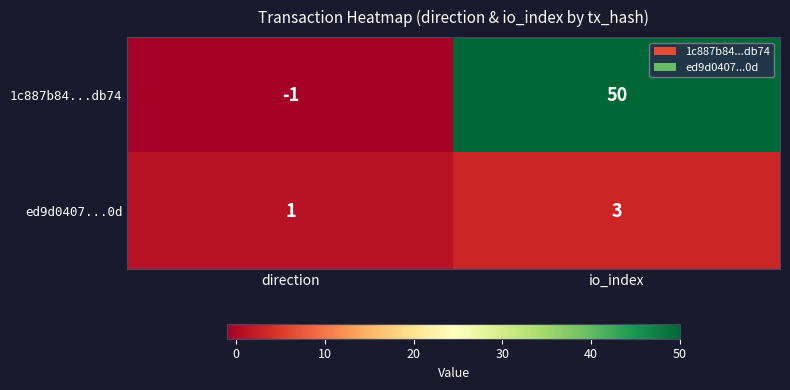

How many series are shown in this chart?

2